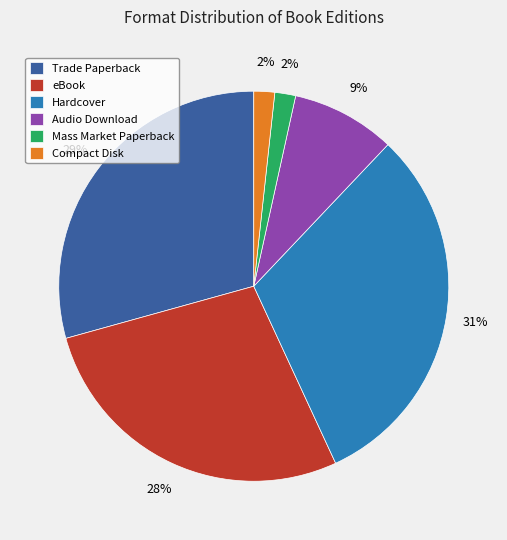

Combined, do Hardcover and Audio Download account for over 50%?

No